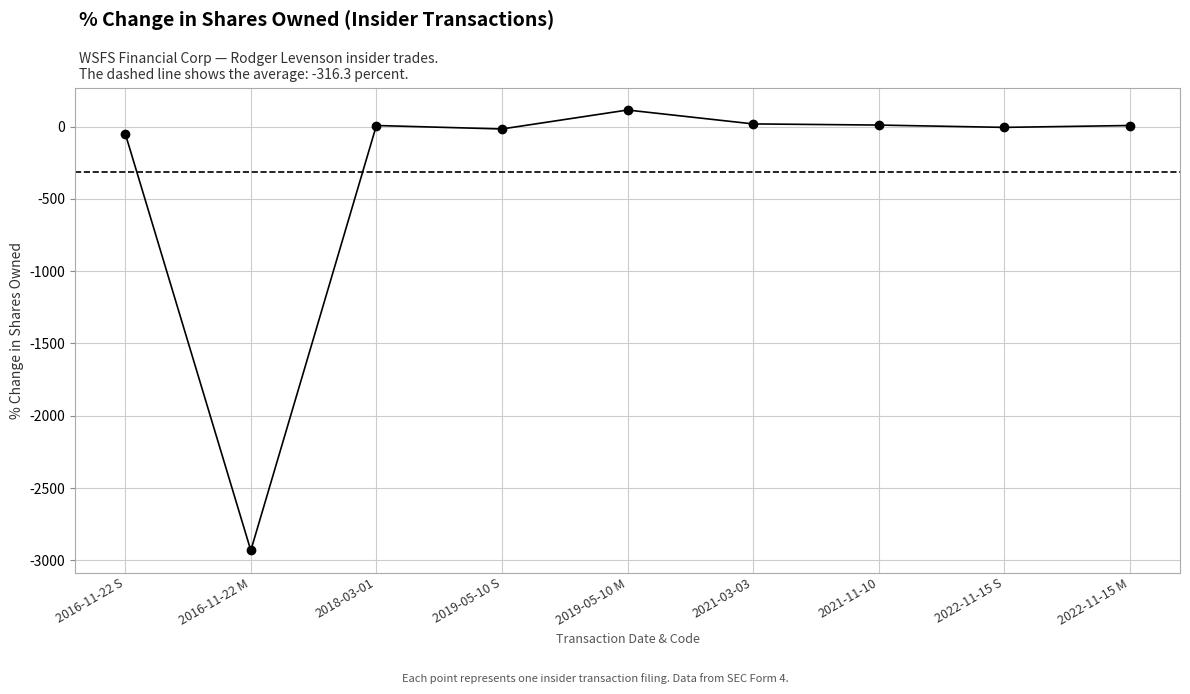

Does the chart have visible grid lines?

Yes